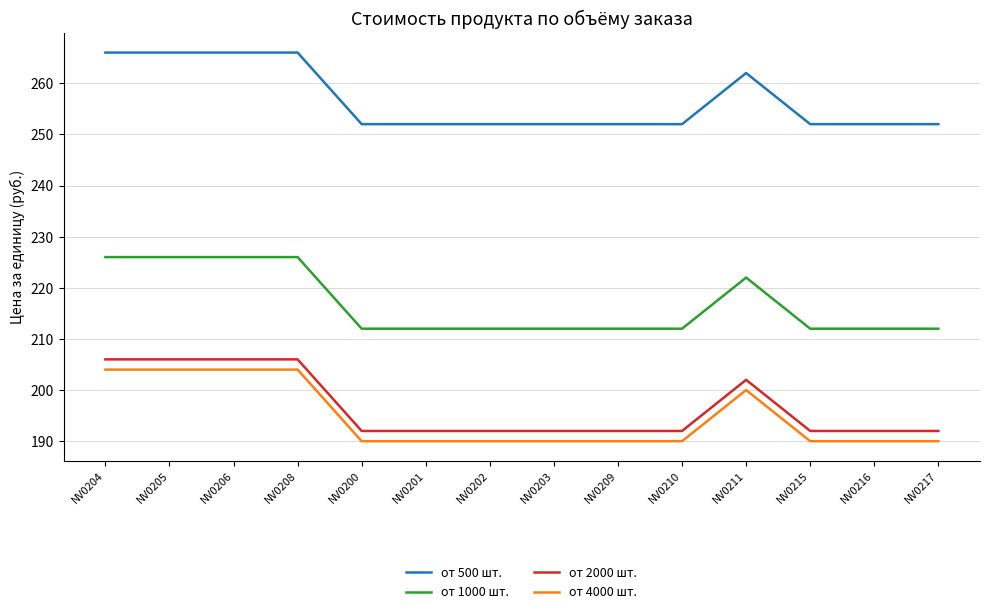

What is the difference between the highest and lowest values at NV0209?

62